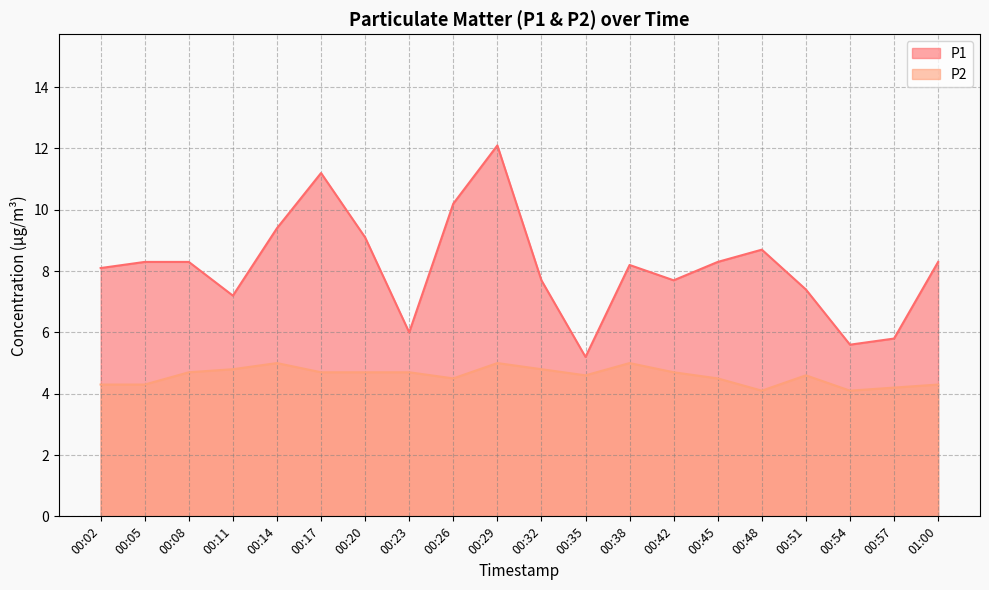

Which series has the largest range (max minus min)?

P1